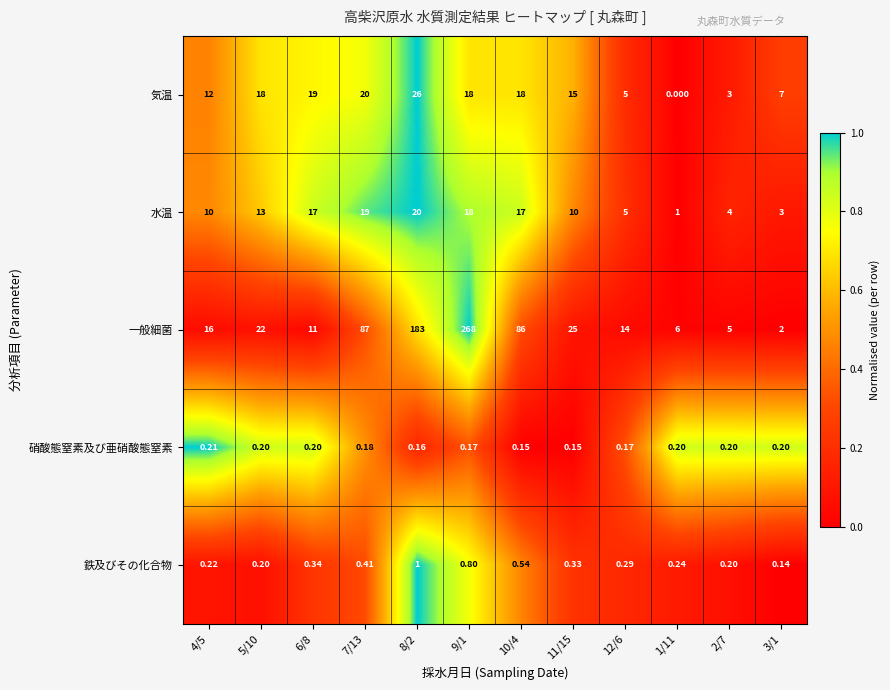

List the series in order of their peak value, highest first.

一般細菌, 気温, 水温, 鉄及びその化合物, 硝酸態窒素及び亜硝酸態窒素